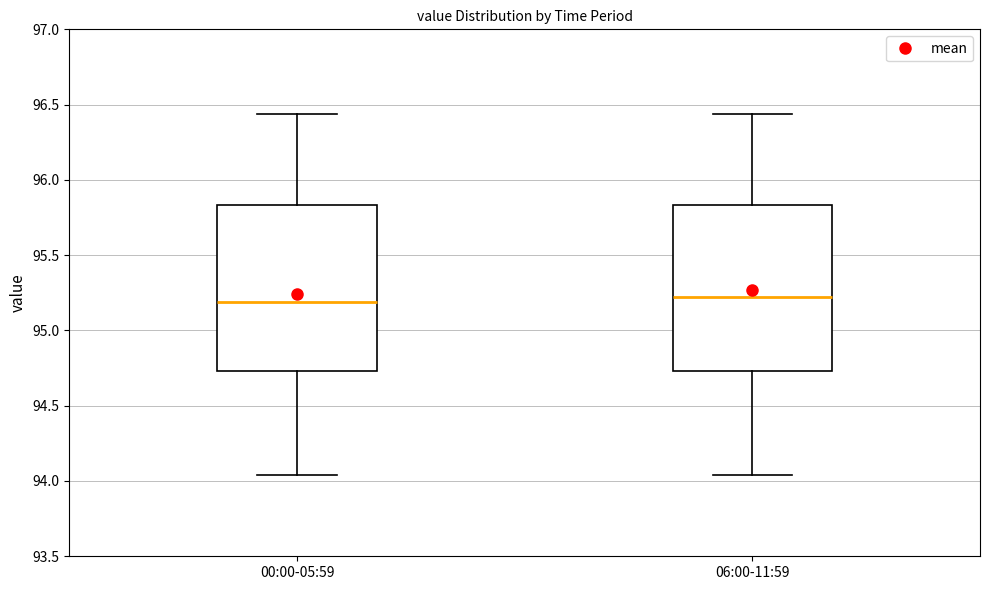

Where is the lower edge of the box for 00:00-05:59 on the y-axis? The values are not printed on the chart, so give them approximately, as read against the axis.

94.75